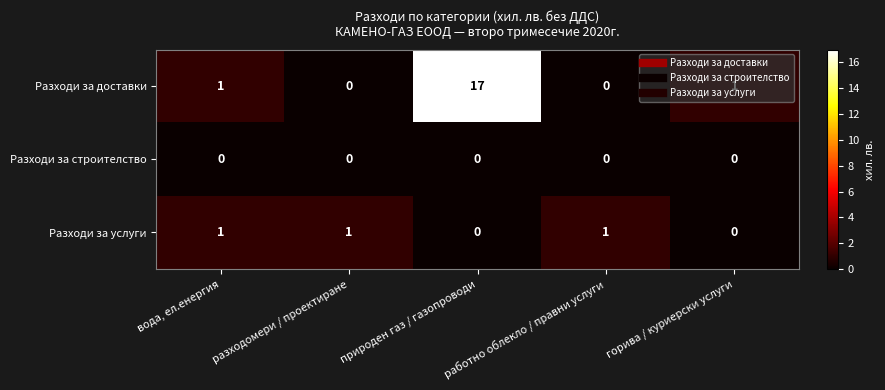

List the series in order of their overall mean, highest first.

Разходи за доставки, Разходи за услуги, Разходи за строителство